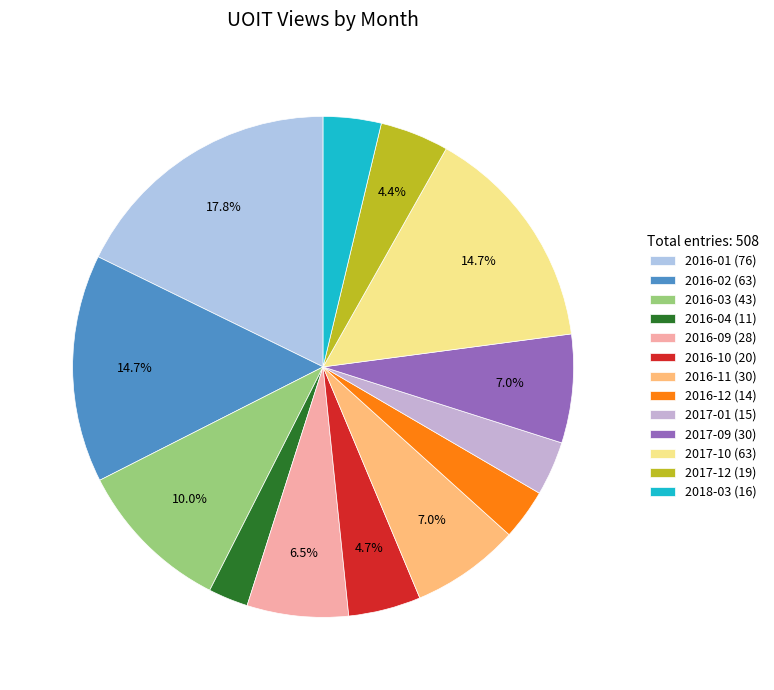

How many segments does this pie chart have?

13